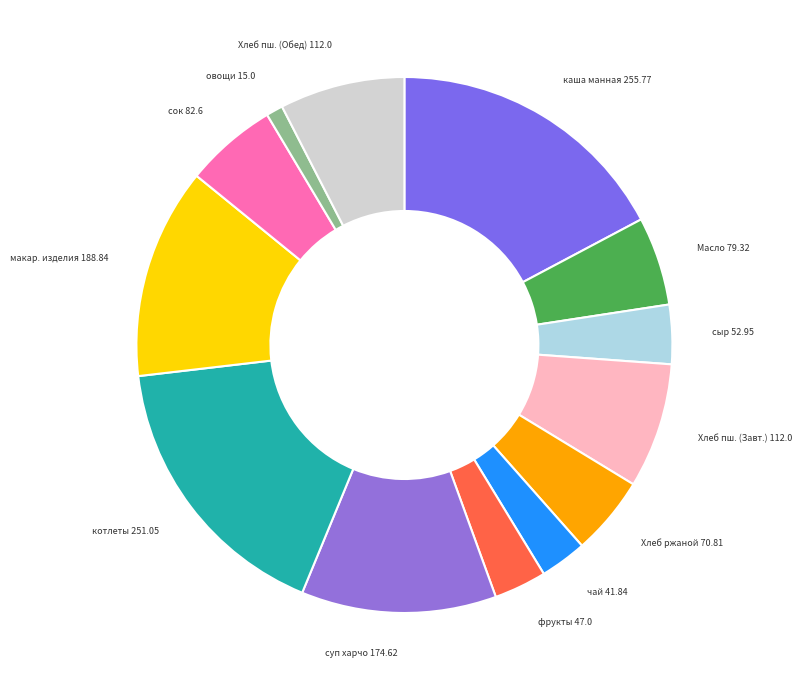

Which has a higher value, котлеты 251.05 or чай 41.84?

котлеты 251.05